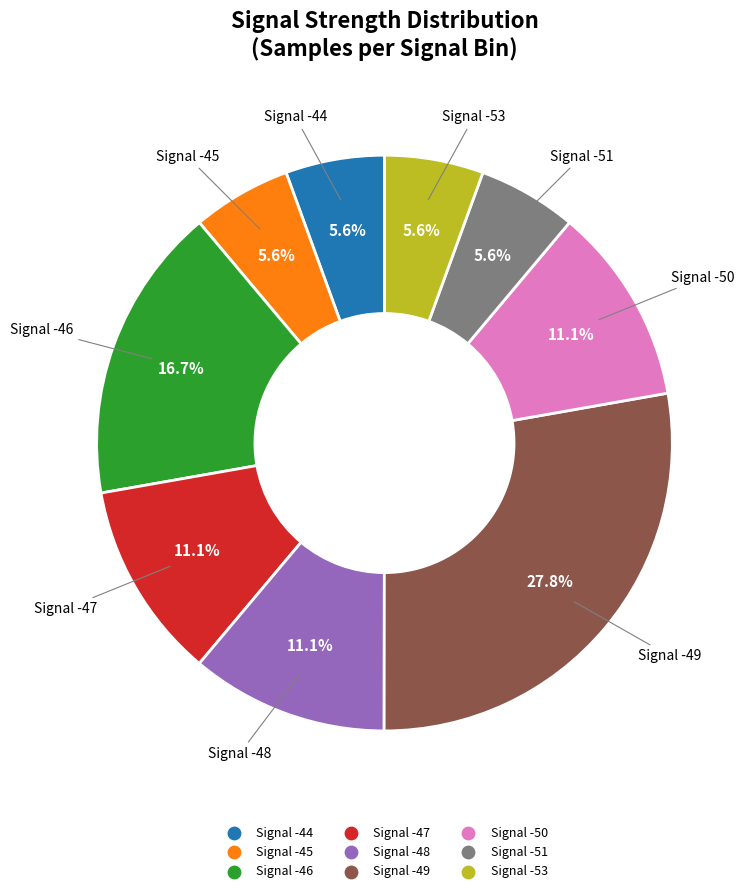

Does any single category account for the majority?

No